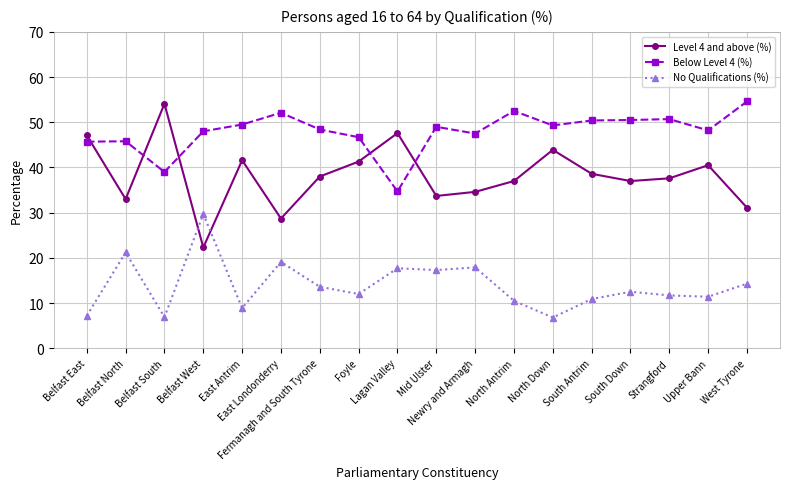

Which series has the largest range (max minus min)?

Level 4 and above (%)